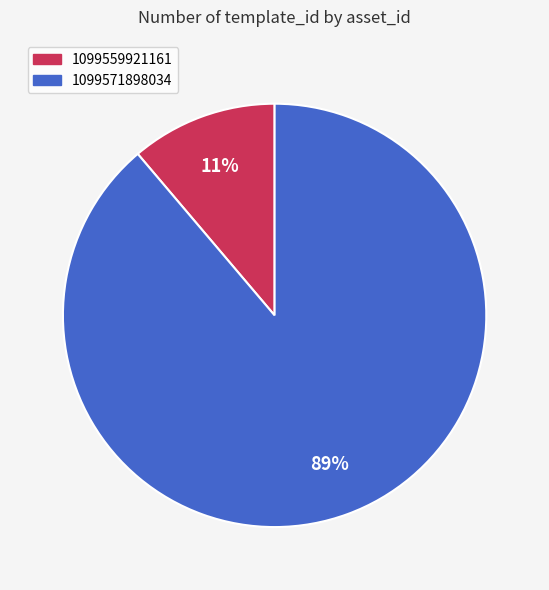

The 1099559921161 slice represents 24% of the pie. True or false?

False